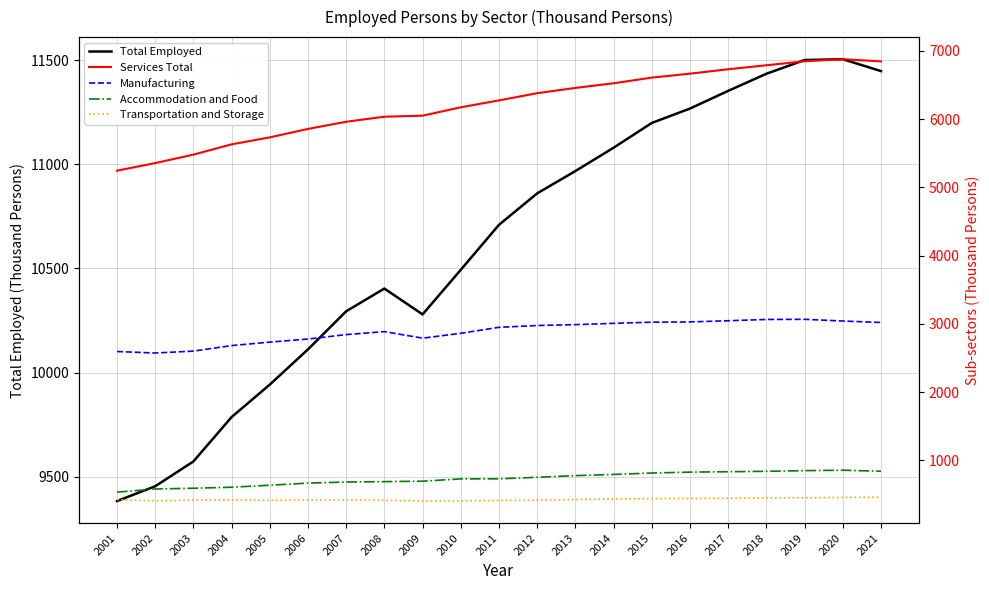

Rank the series by their maximum value, from highest to lowest.

Total Employed, Services Total, Manufacturing, Accommodation and Food, Transportation and Storage